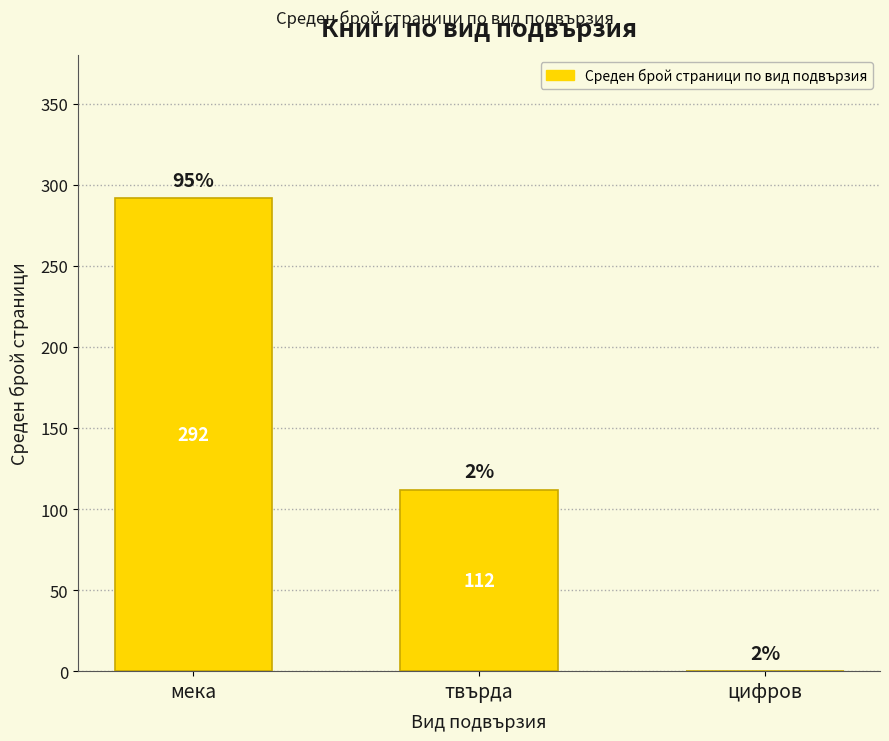

Are the bars horizontal?

No